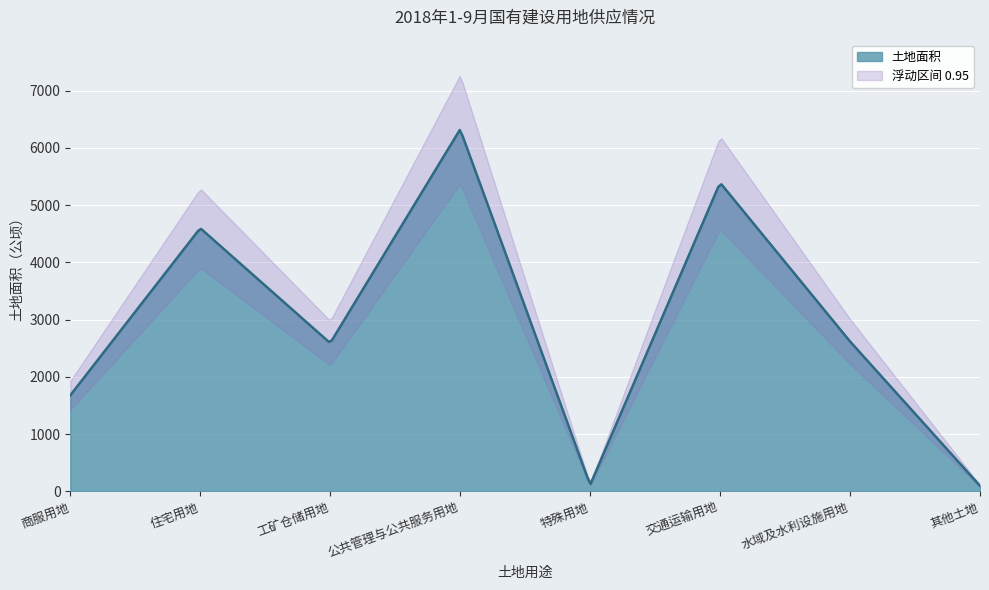

List the labels in order of value, smallest first.

其他土地, 特殊用地, 商服用地, 工矿仓储用地, 水域及水利设施用地, 住宅用地, 交通运输用地, 公共管理与公共服务用地